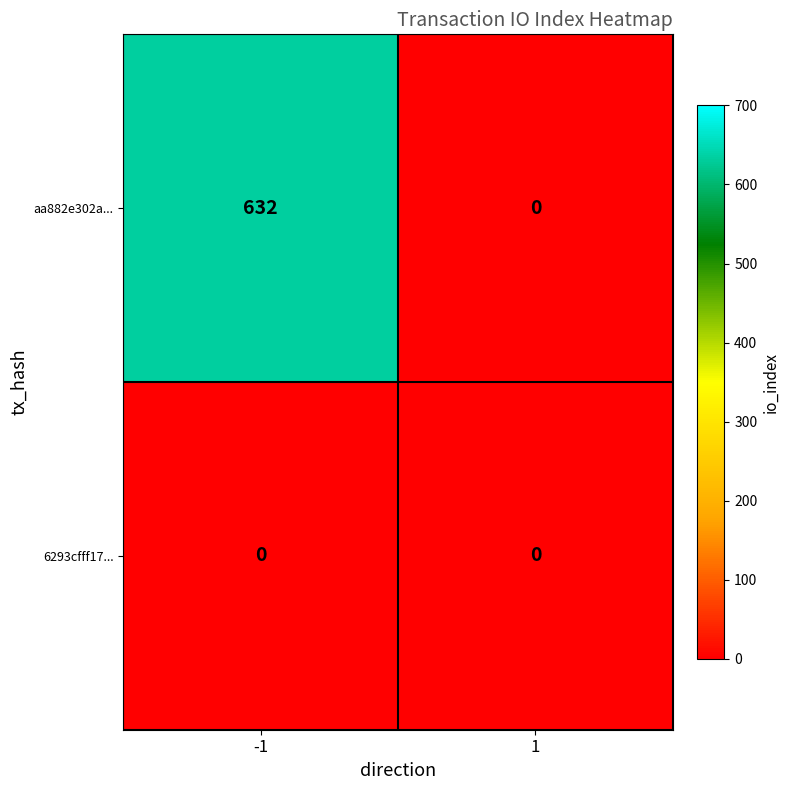

How many data points does each series have?

2